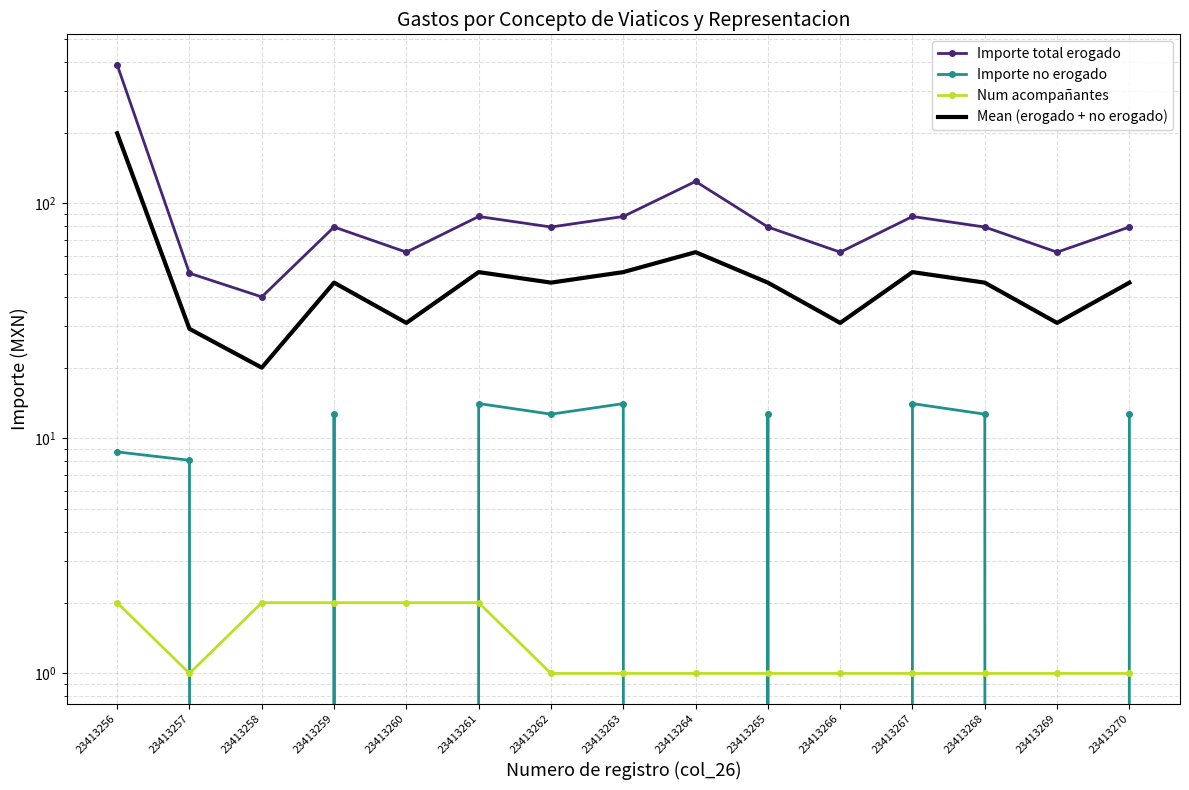

Reading left to right, what are all the values shown in this chart?

Importe total erogado: 23413256=388.8	23413257=50.4	23413258=40.0	23413259=79.3	23413260=62.0	23413261=87.9	23413262=79.3	23413263=87.9	23413264=124.0	23413265=79.3	23413266=62.0	23413267=87.9	23413268=79.3	23413269=62.0	23413270=79.3
Importe no erogado: 23413256=8.8	23413257=8.1	23413258=0.0	23413259=12.7	23413260=0.0	23413261=14.1	23413262=12.7	23413263=14.1	23413264=0.0	23413265=12.7	23413266=0.0	23413267=14.1	23413268=12.7	23413269=0.0	23413270=12.7
Num acompañantes: 23413256=2.0	23413257=1.0	23413258=2.0	23413259=2.0	23413260=2.0	23413261=2.0	23413262=1.0	23413263=1.0	23413264=1.0	23413265=1.0	23413266=1.0	23413267=1.0	23413268=1.0	23413269=1.0	23413270=1.0
Mean (erogado + no erogado): 23413256=198.8	23413257=29.2	23413258=20.0	23413259=46.0	23413260=31.0	23413261=51.0	23413262=46.0	23413263=51.0	23413264=62.0	23413265=46.0	23413266=31.0	23413267=51.0	23413268=46.0	23413269=31.0	23413270=46.0